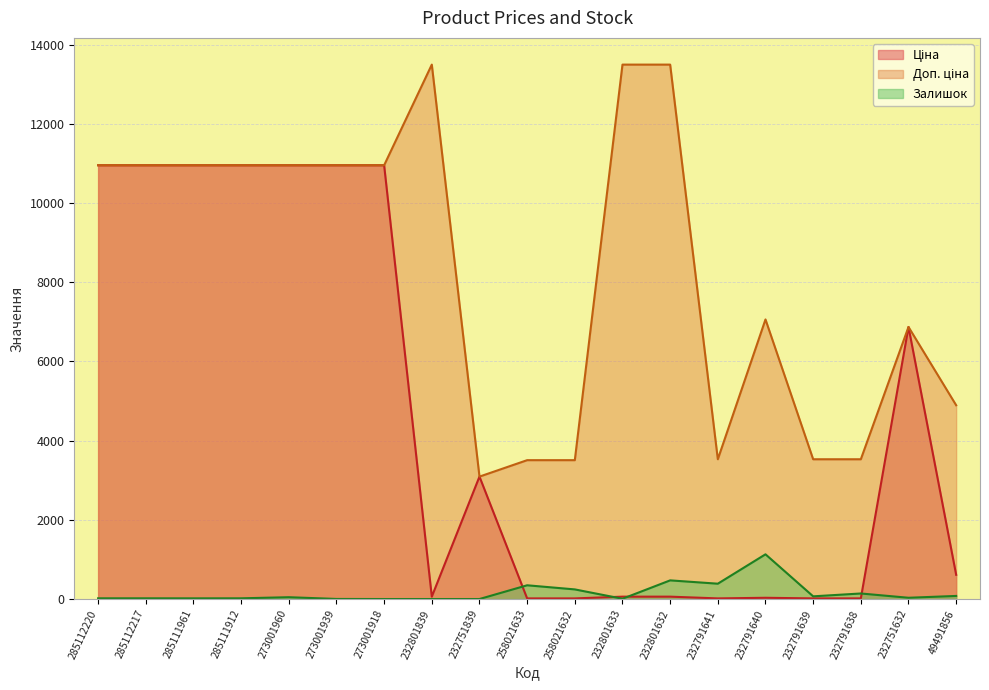

Which series has the largest total across all categories?

Доп. ціна